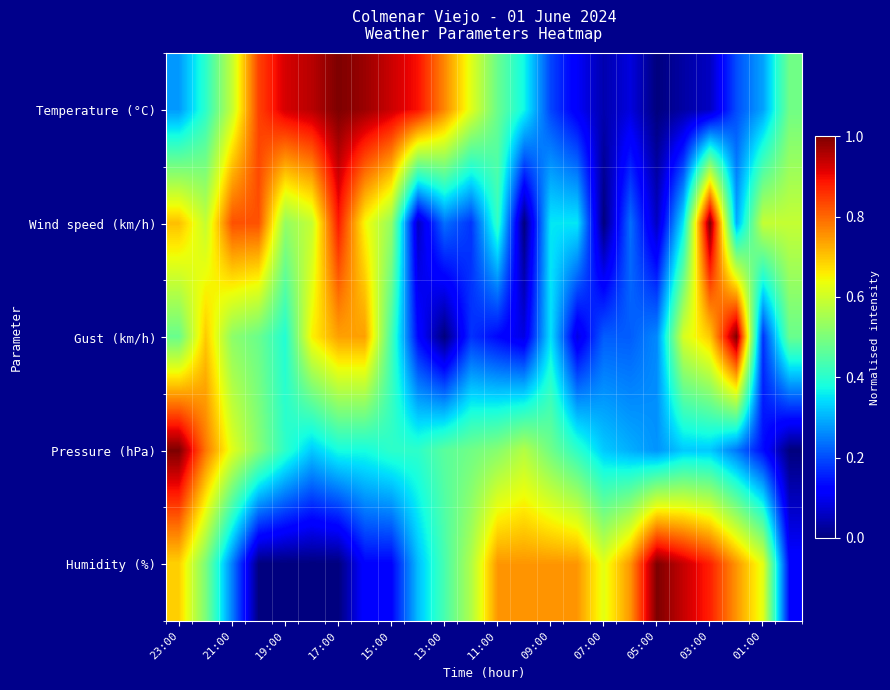

Reading right to left, transcribe all the data shown in this chart.

Temperature (°C): 0.5	0.3	0.2	0.1	0.0	0.0	0.1	0.0	0.1	0.2	0.4	0.5	0.6	0.8	0.9	0.9	1.0	1.0	0.9	0.9	0.8	0.6	0.4	0.3
Wind speed (km/h): 0.6	0.6	0.3	1.0	0.4	0.1	0.2	0.0	0.4	0.4	0.0	0.4	0.2	0.2	0.1	0.5	0.6	0.9	0.6	0.5	0.8	0.8	0.6	0.7
Gust (km/h): 0.5	0.2	1.0	0.7	0.6	0.3	0.2	0.2	0.1	0.3	0.1	0.1	0.2	0.0	0.1	0.4	0.7	0.7	0.7	0.4	0.5	0.5	0.7	0.5
Pressure (hPa): 0.0	0.1	0.2	0.3	0.3	0.3	0.3	0.3	0.4	0.5	0.6	0.5	0.5	0.5	0.4	0.4	0.4	0.4	0.3	0.4	0.5	0.6	0.8	1.0
Humidity (%): 0.1	0.6	0.8	0.9	0.9	1.0	0.8	0.6	0.8	0.8	0.8	0.8	0.6	0.4	0.3	0.1	0.1	0.0	0.0	0.0	0.0	0.2	0.5	0.7